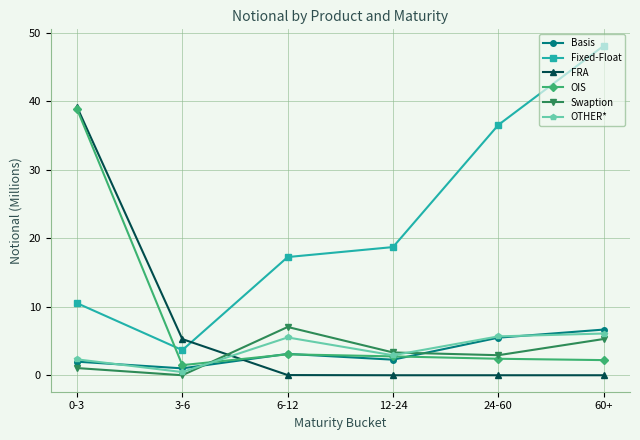

What are all the series names shown in the legend?

Basis, Fixed-Float, FRA, OIS, Swaption, OTHER*